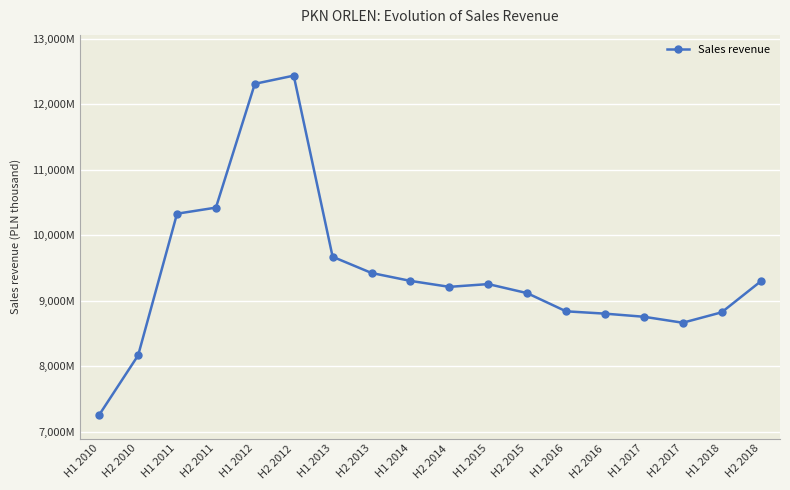

What is the label of the 13th point from the right?

H2 2012